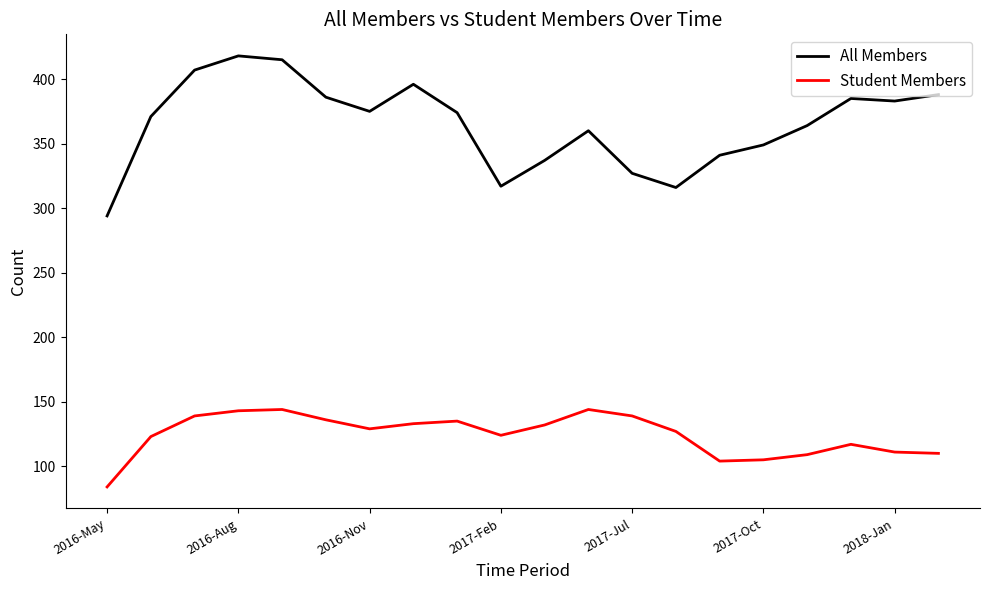

What is the lowest value of the All Members series?

294